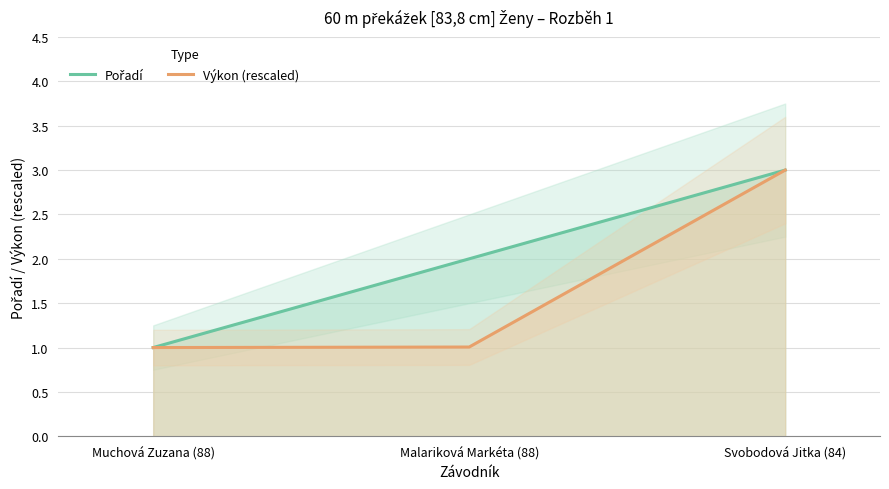

What is the maximum value shown in the chart?

3.0